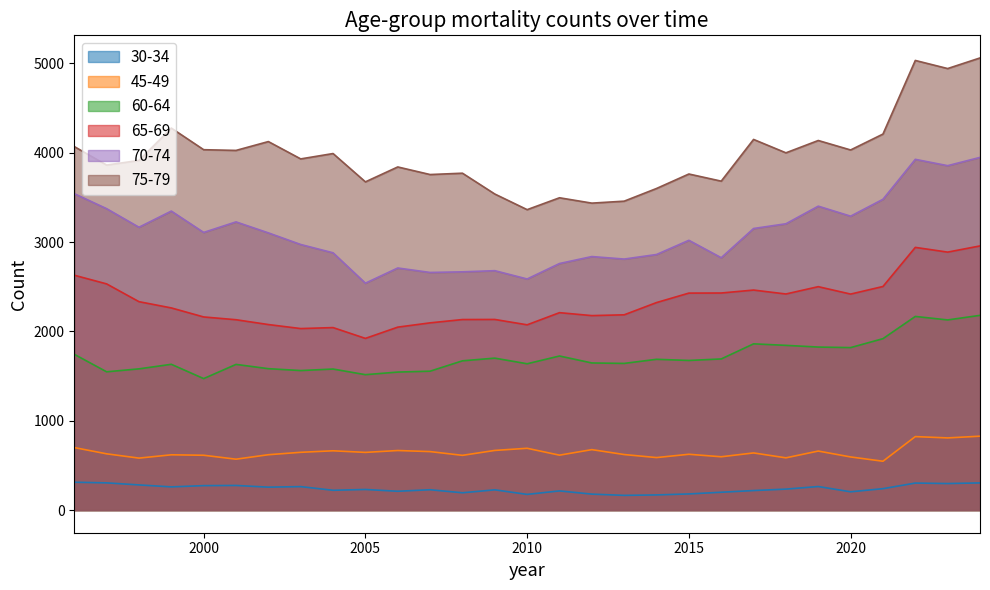

Reading left to right, what are all the values shown in this chart?

30-34: 1996=312.0	1997=305.0	1998=282.0	1999=260.0	2000=274.0	2001=276.0	2002=257.0	2003=263.0	2004=222.0	2005=231.0	2006=211.0	2007=228.0	2008=194.0	2009=227.0	2010=176.0	2011=215.0	2012=179.0	2013=165.0	2014=170.0	2015=181.0	2016=200.0	2017=219.0	2018=235.0	2019=264.0	2020=205.0	2021=240.0	2022=302.9	2023=297.4	2024=304.6
45-49: 1996=700.0	1997=630.0	1998=582.0	1999=619.0	2000=614.0	2001=570.0	2002=620.0	2003=647.0	2004=664.0	2005=646.0	2006=667.0	2007=655.0	2008=613.0	2009=668.0	2010=692.0	2011=615.0	2012=677.0	2013=622.0	2014=588.0	2015=625.0	2016=597.0	2017=640.0	2018=585.0	2019=661.0	2020=595.0	2021=547.0	2022=822.8	2023=808.0	2024=827.4
60-64: 1996=1744.0	1997=1548.0	1998=1581.0	1999=1632.0	2000=1472.0	2001=1631.0	2002=1583.0	2003=1562.0	2004=1579.0	2005=1516.0	2006=1545.0	2007=1555.0	2008=1671.0	2009=1701.0	2010=1638.0	2011=1725.0	2012=1647.0	2013=1642.0	2014=1688.0	2015=1675.0	2016=1692.0	2017=1861.0	2018=1844.0	2019=1825.0	2020=1819.0	2021=1919.0	2022=2167.8	2023=2128.7	2024=2179.9
65-69: 1996=2629.0	1997=2532.0	1998=2333.0	1999=2263.0	2000=2162.0	2001=2131.0	2002=2077.0	2003=2032.0	2004=2043.0	2005=1922.0	2006=2048.0	2007=2096.0	2008=2133.0	2009=2134.0	2010=2074.0	2011=2210.0	2012=2177.0	2013=2186.0	2014=2323.0	2015=2429.0	2016=2430.0	2017=2463.0	2018=2419.0	2019=2501.0	2020=2418.0	2021=2503.0	2022=2940.7	2023=2887.7	2024=2957.1
70-74: 1996=3542.0	1997=3374.0	1998=3166.0	1999=3347.0	2000=3108.0	2001=3226.0	2002=3103.0	2003=2973.0	2004=2880.0	2005=2540.0	2006=2710.0	2007=2660.0	2008=2667.0	2009=2680.0	2010=2587.0	2011=2760.0	2012=2838.0	2013=2810.0	2014=2861.0	2015=3020.0	2016=2825.0	2017=3152.0	2018=3205.0	2019=3402.0	2020=3290.0	2021=3479.0	2022=3926.1	2023=3855.3	2024=3948.0
75-79: 1996=4069.0	1997=3862.0	1998=3914.0	1999=4276.0	2000=4034.0	2001=4026.0	2002=4125.0	2003=3931.0	2004=3991.0	2005=3674.0	2006=3841.0	2007=3756.0	2008=3771.0	2009=3538.0	2010=3363.0	2011=3496.0	2012=3436.0	2013=3458.0	2014=3600.0	2015=3762.0	2016=3682.0	2017=4149.0	2018=3999.0	2019=4137.0	2020=4031.0	2021=4209.0	2022=5033.0	2023=4942.3	2024=5061.1